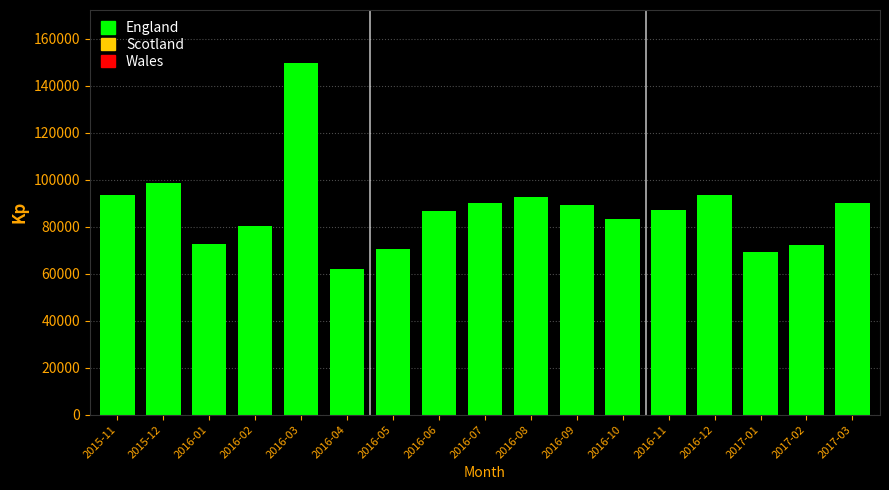

Approximately how many times larger is the value at 2016-06 compared to 2016-03?

0.6